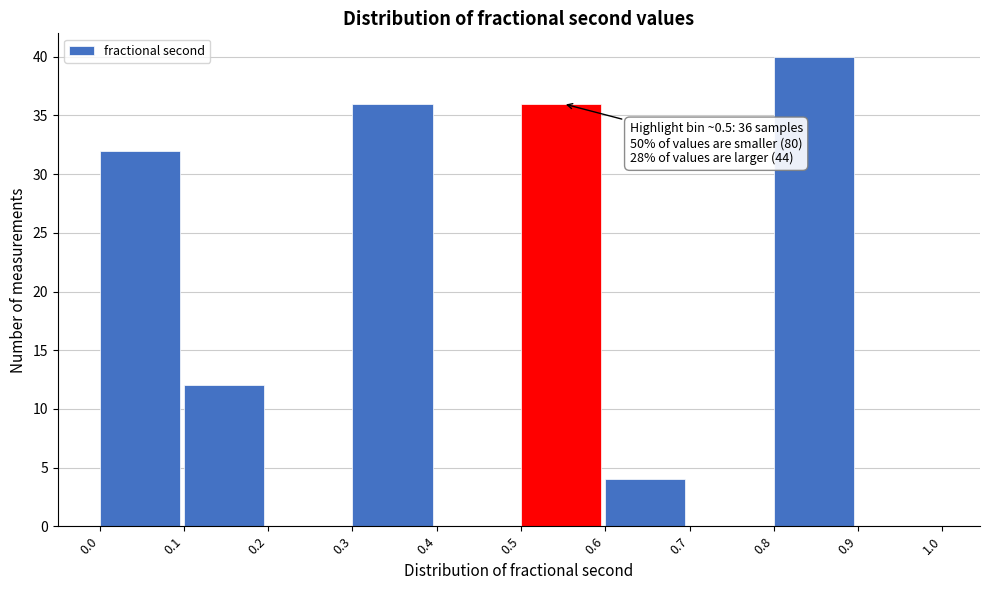

Which range on the x-axis has the tallest bar?

0.8 to 0.9